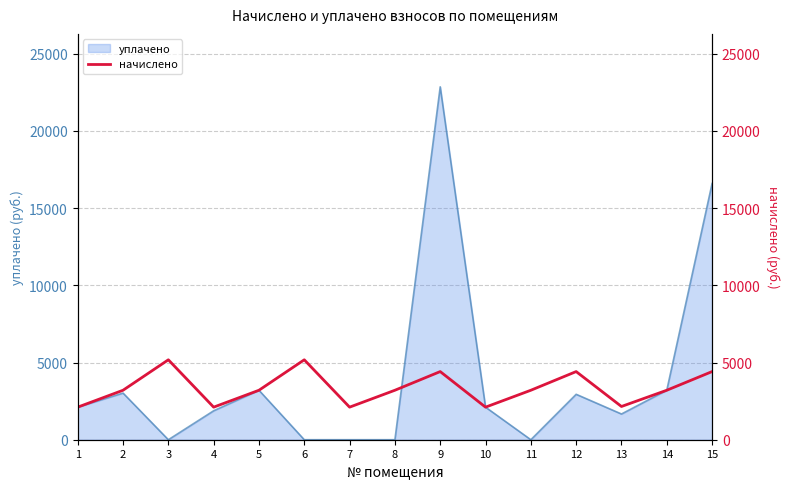

What is the highest value of the уплачено series?

22856.6